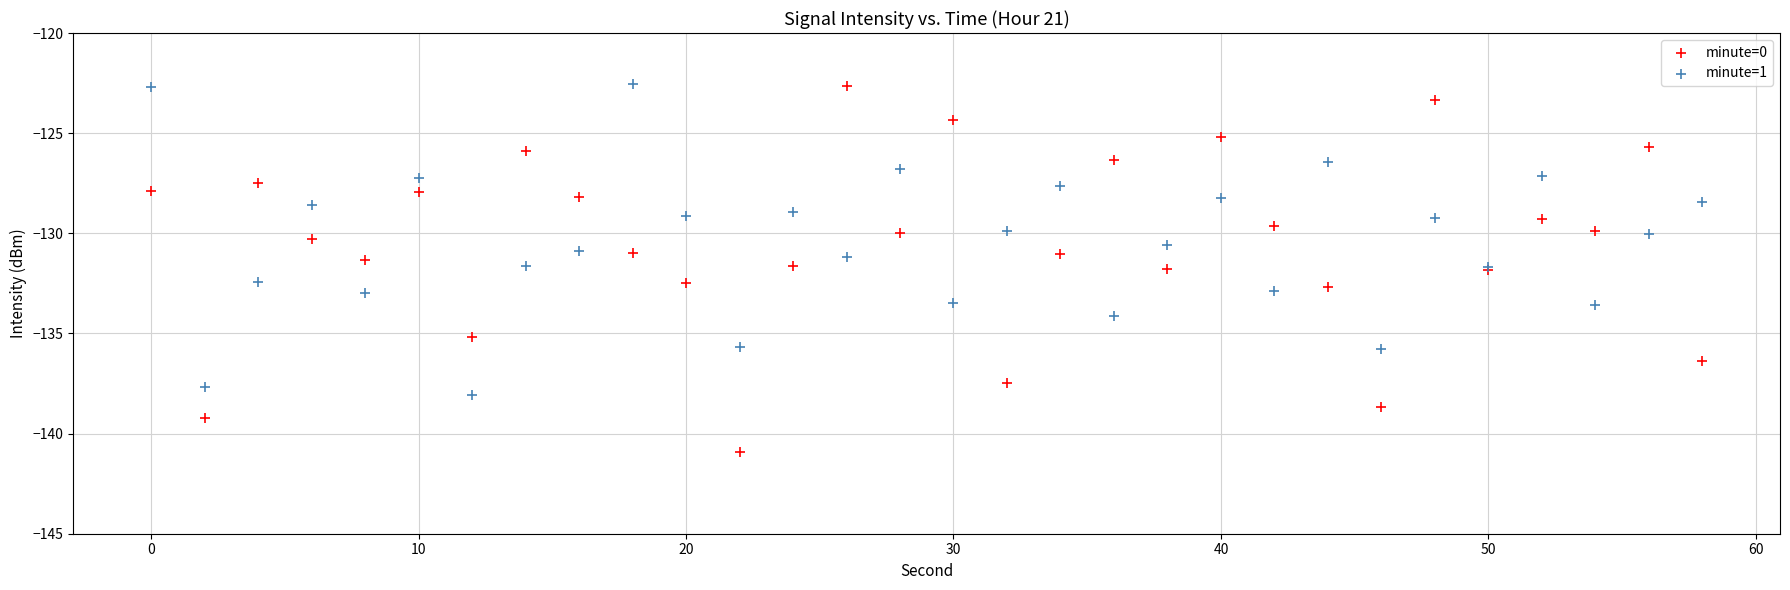

What is the X range (max minus min) for the scatter plot?

58.0